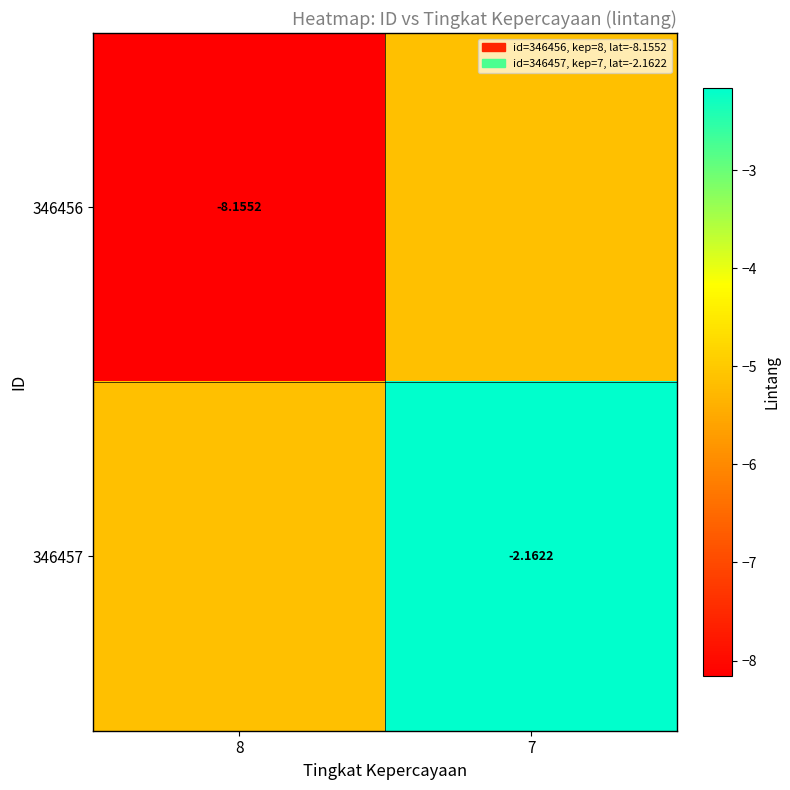

List the labels in order of 346456 value, largest first.

7, 8